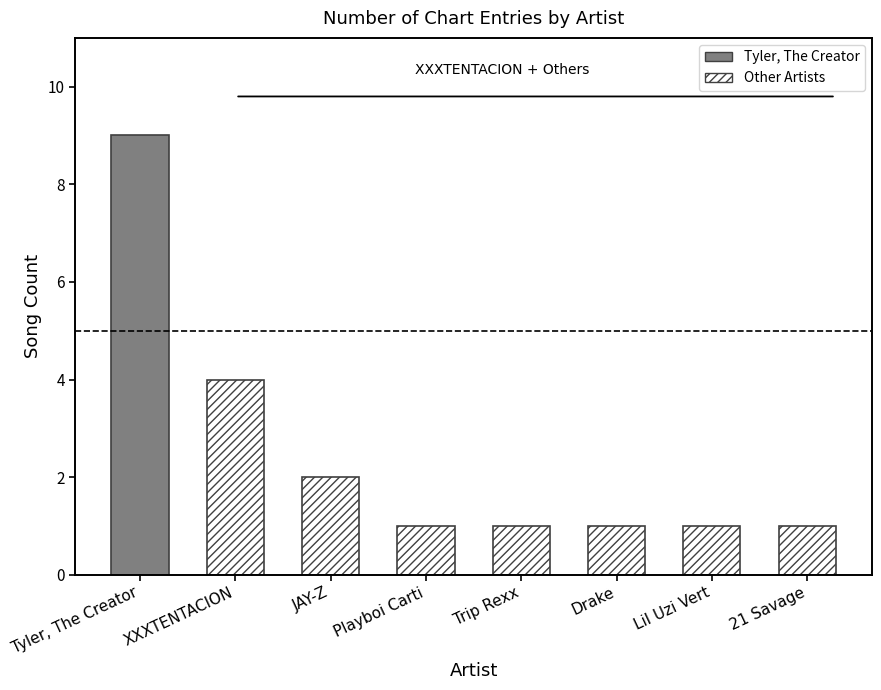

What is the greatest value displayed?

9